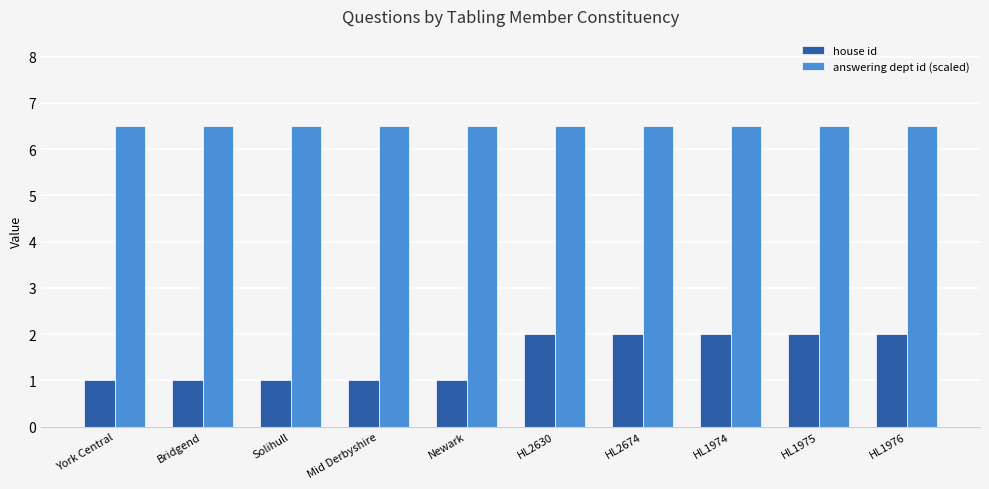

Count the number of categories in the chart.

10